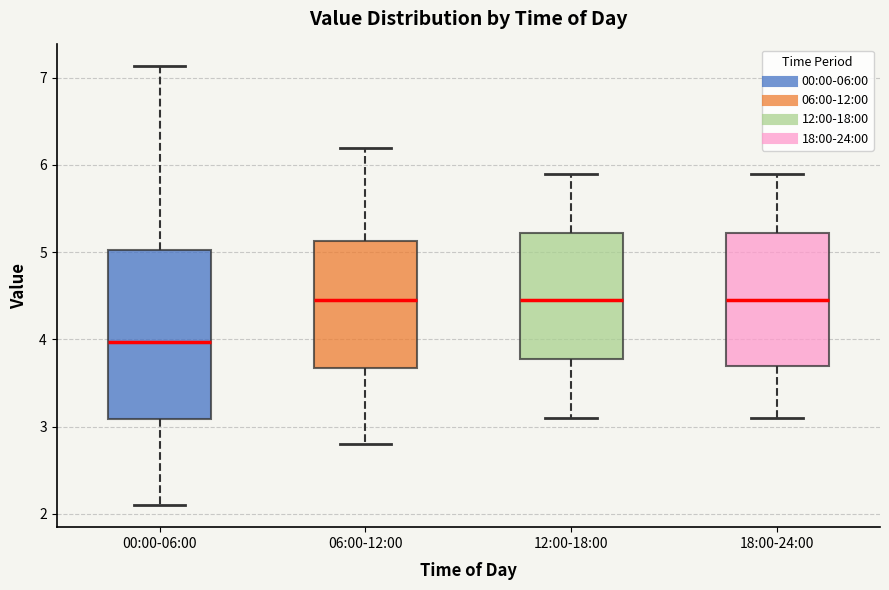

Reading left to right, read every box against the y-axis: the position of its median line, the range the box covers, and the ends of its whiskers. The values are not printed on the chart, so give them approximately, as read against the axis.

00:00-06:00: median 4.0, box 3.1 to 5.0, whiskers 2.1 to 7.1
06:00-12:00: median 4.5, box 3.7 to 5.1, whiskers 2.8 to 6.2
12:00-18:00: median 4.5, box 3.8 to 5.2, whiskers 3.1 to 5.9
18:00-24:00: median 4.5, box 3.7 to 5.2, whiskers 3.1 to 5.9